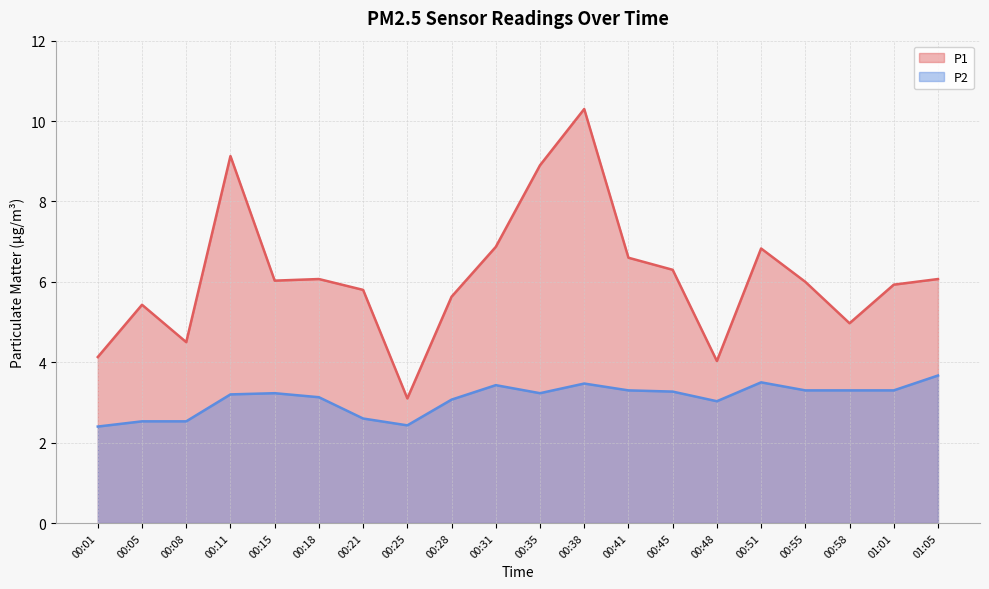

What is the maximum value for P2?

3.7